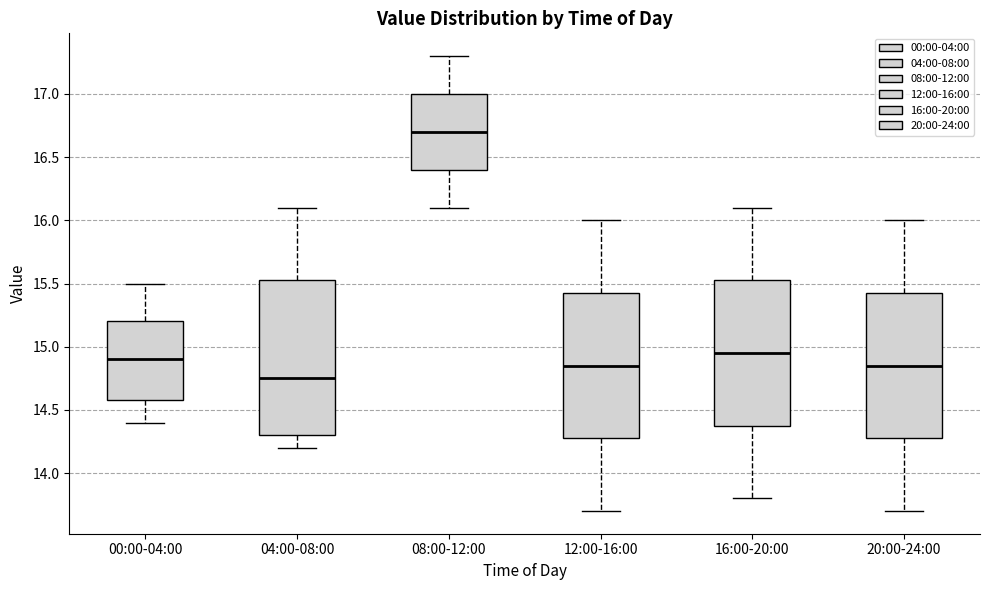

Reading left to right, transcribe this box plot: for each box, give where its median line is, the range the box spans, and where its two whiskers end, as read against the y-axis. The values are not printed on the chart, so give them approximately, as read against the axis.

00:00-04:00: median 14.90, box 14.60 to 15.20, whiskers 14.40 to 15.50
04:00-08:00: median 14.75, box 14.30 to 15.55, whiskers 14.20 to 16.10
08:00-12:00: median 16.70, box 16.40 to 17.00, whiskers 16.10 to 17.30
12:00-16:00: median 14.85, box 14.30 to 15.45, whiskers 13.70 to 16.00
16:00-20:00: median 14.95, box 14.40 to 15.55, whiskers 13.80 to 16.10
20:00-24:00: median 14.85, box 14.30 to 15.45, whiskers 13.70 to 16.00